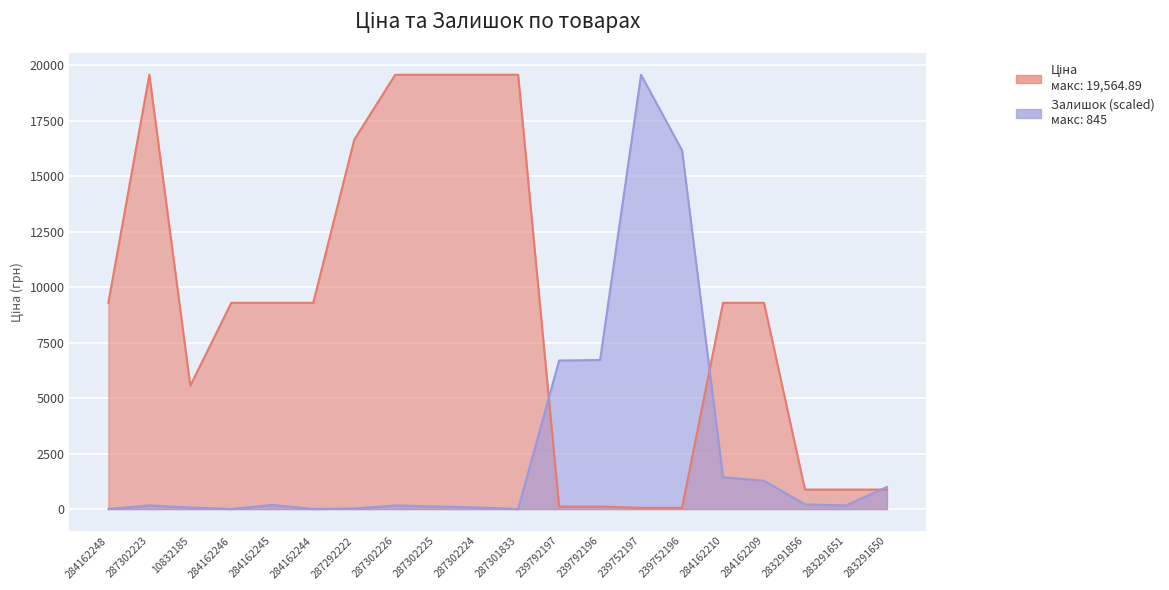

How many lines are shown in the chart?

2